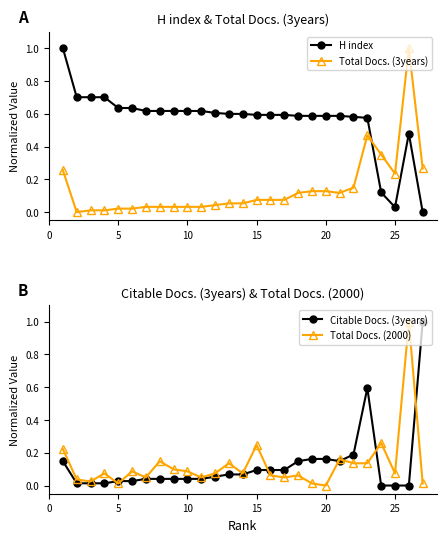

Which series ends up on top after the final intersection of H index and Total Docs. (3years)?

Total Docs. (3years)